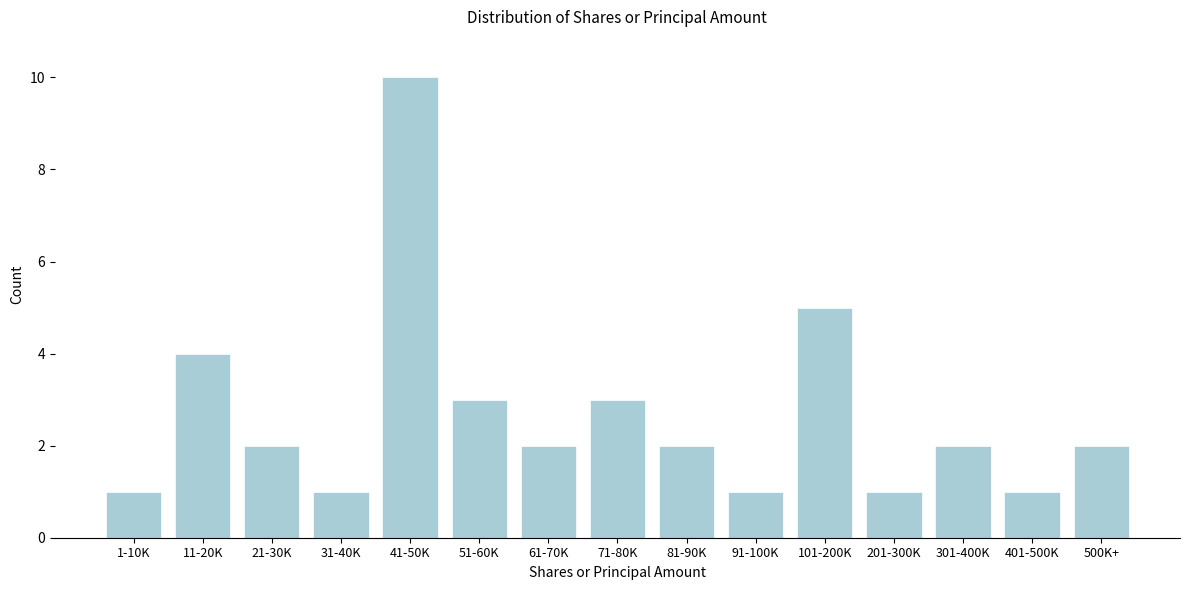

Reading right to left, what are all the values shown in this chart?

2	1	2	1	5	1	2	3	2	3	10	1	2	4	1